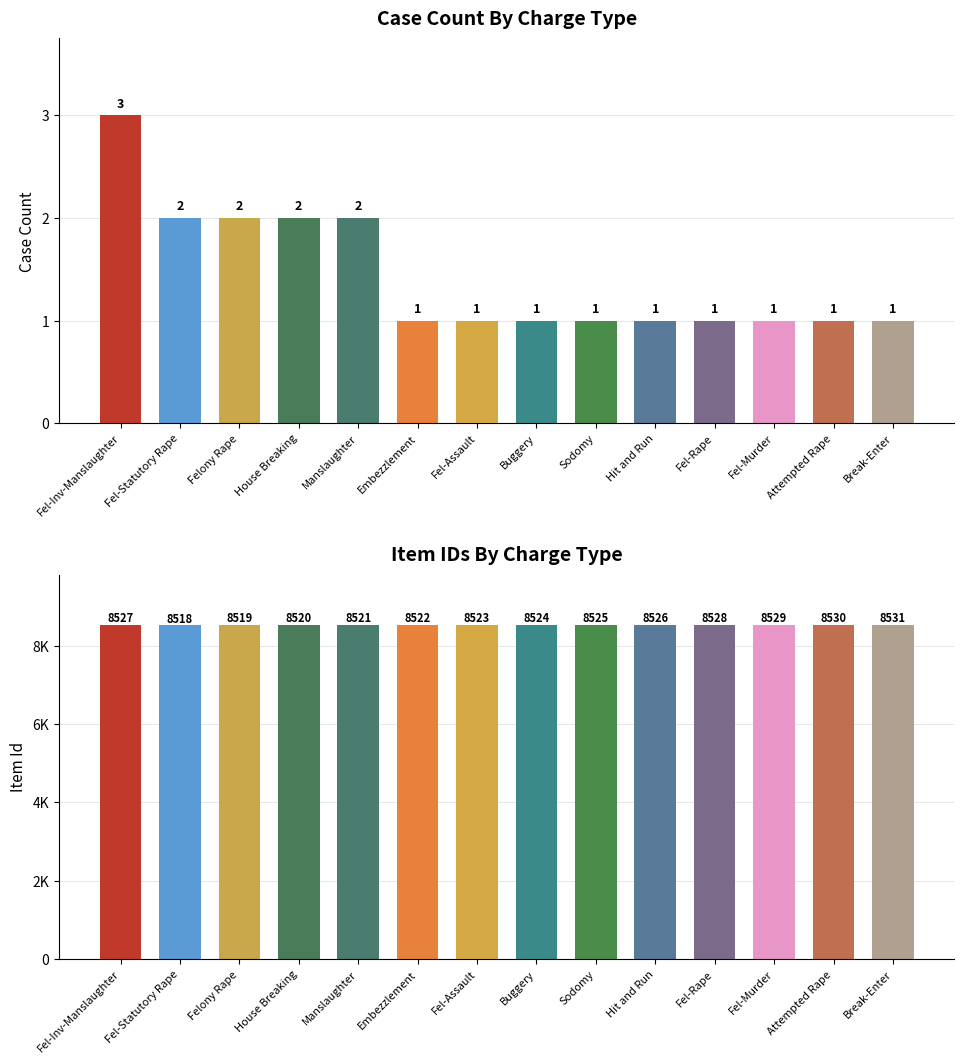

Is the value of Count at Hit and Run greater than the value of Item Id at Embezzlement?

No